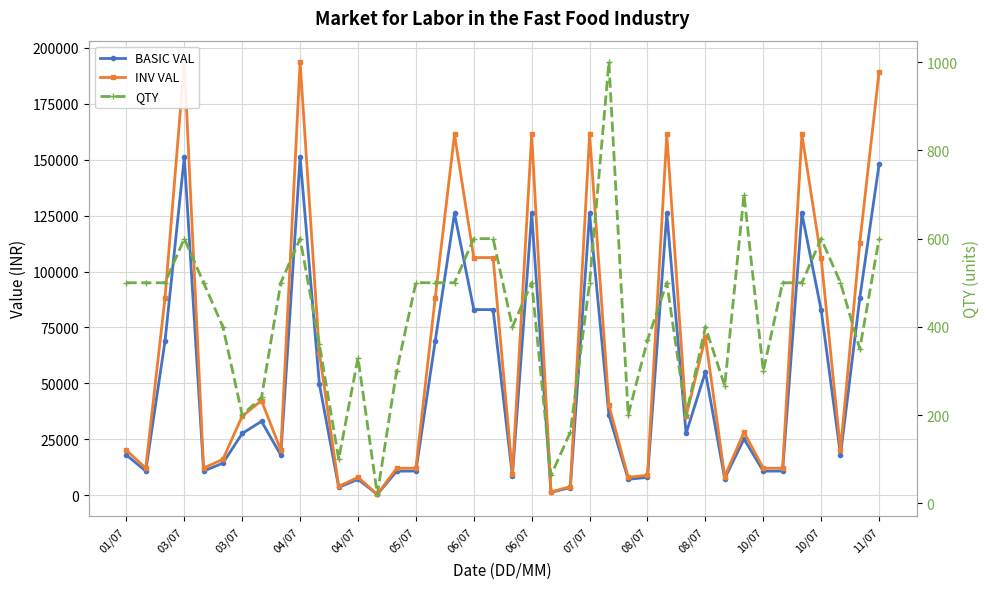

Where does the BASIC VAL series first go above 27662?

03/07